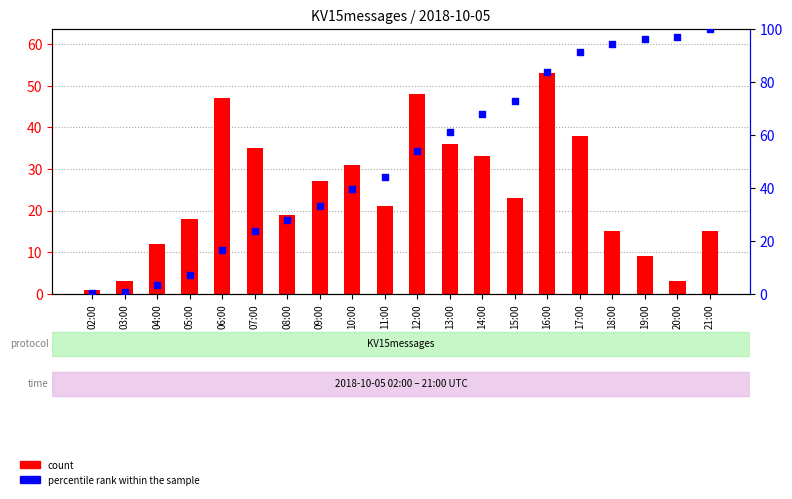

What are all the series names shown in the legend?

count, percentile rank within the sample